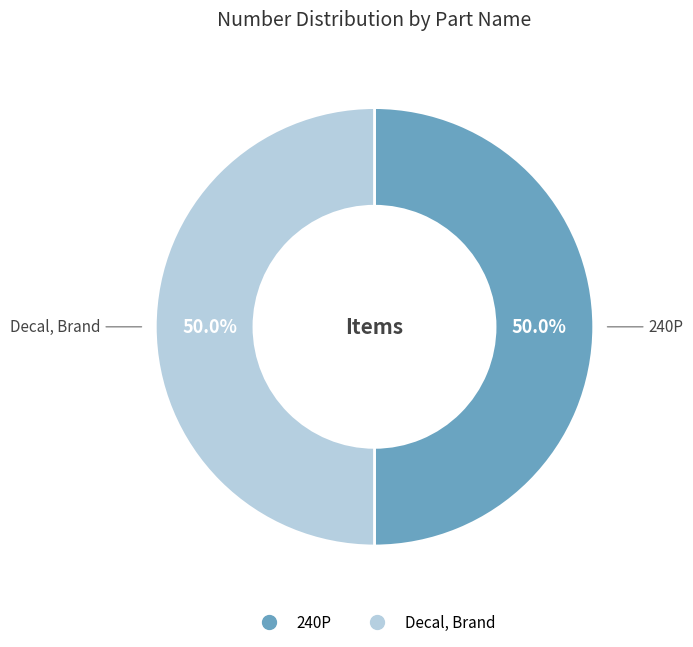

Count the number of slices in the pie.

2